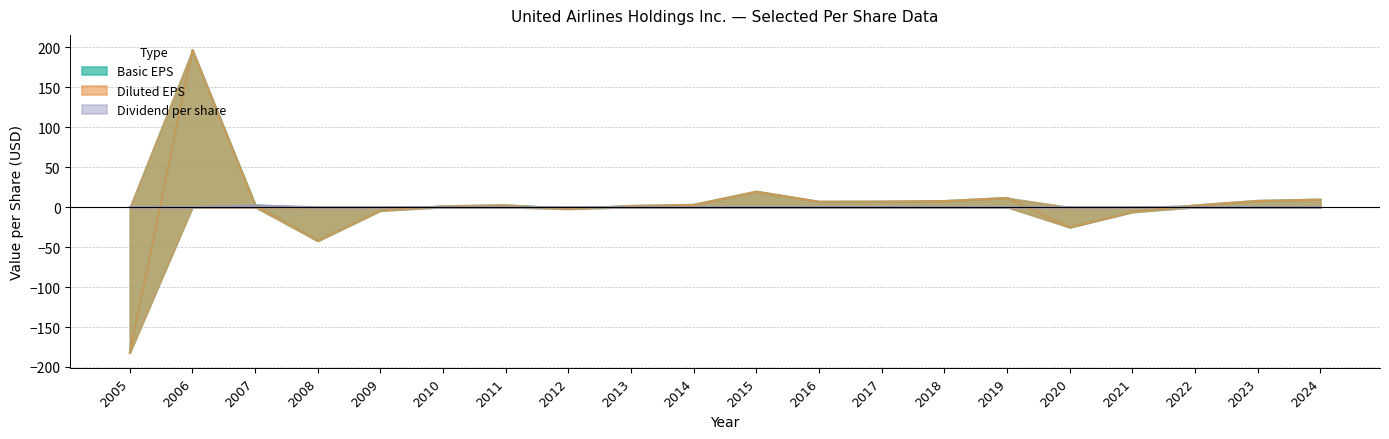

What is the difference between the maximum and minimum values in the Dividend per share series?

2.1